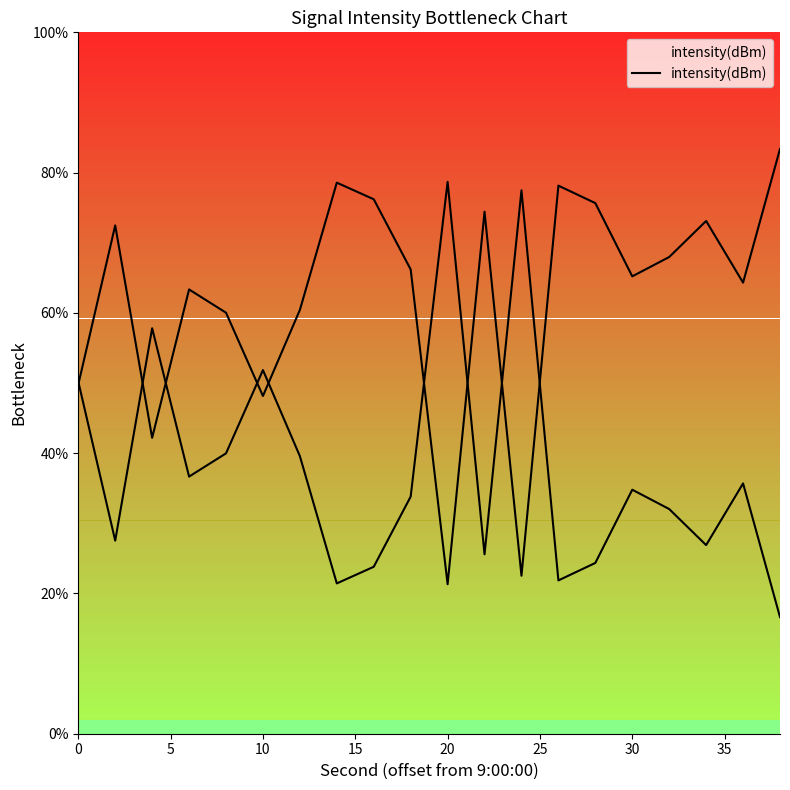

Is it true that the value at 35 is 120.7?

False